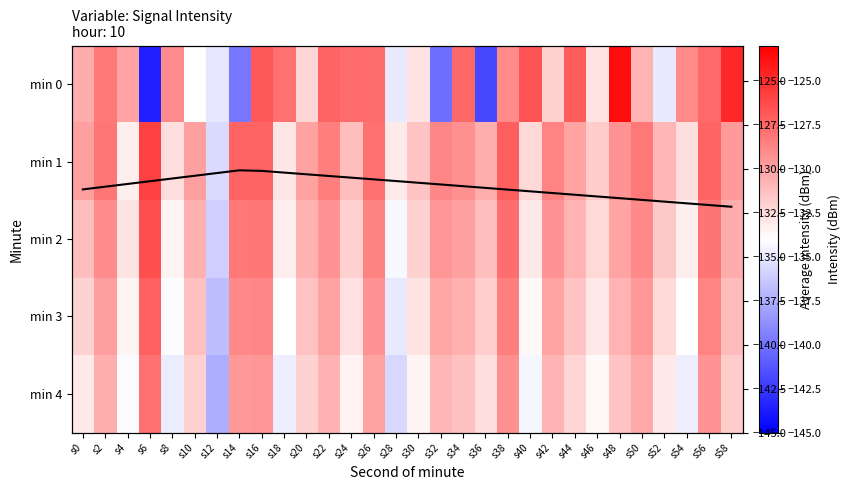

How many distinct data groups are displayed?

6